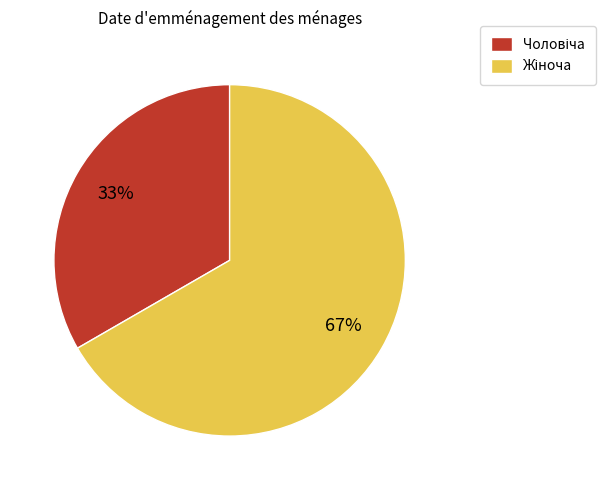

To the nearest percent, what is the average slice percentage?

50%